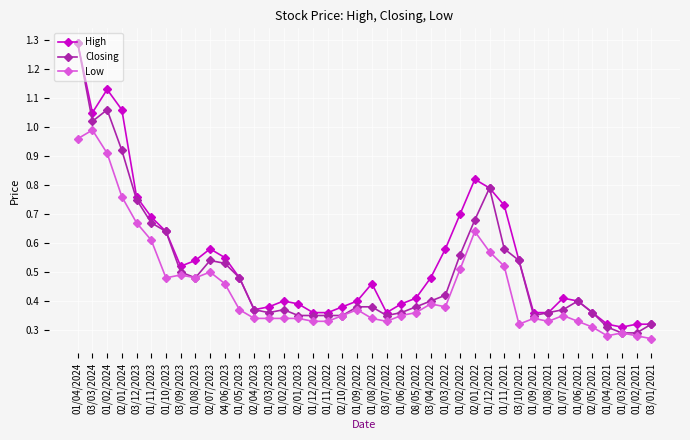

What are all the series names shown in the legend?

High, Closing, Low